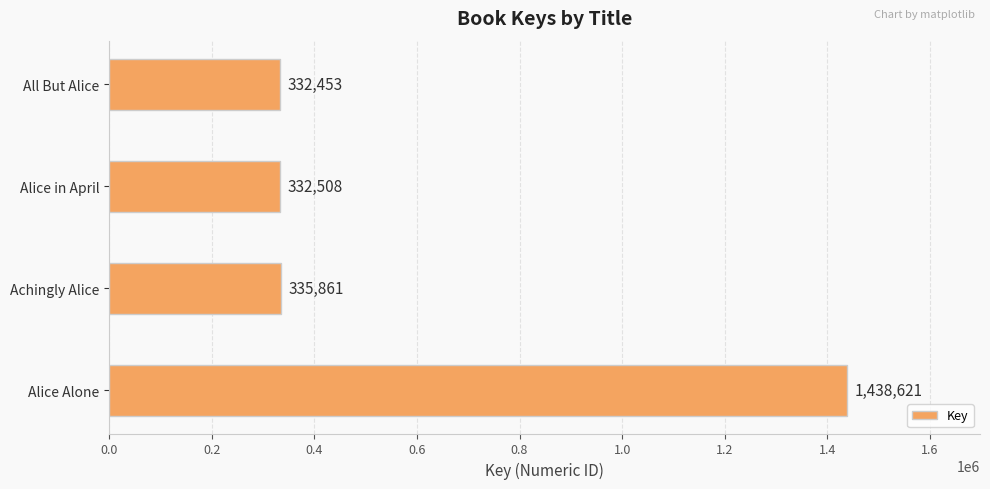

List the labels in order of value, smallest first.

All But Alice, Alice in April, Achingly Alice, Alice Alone